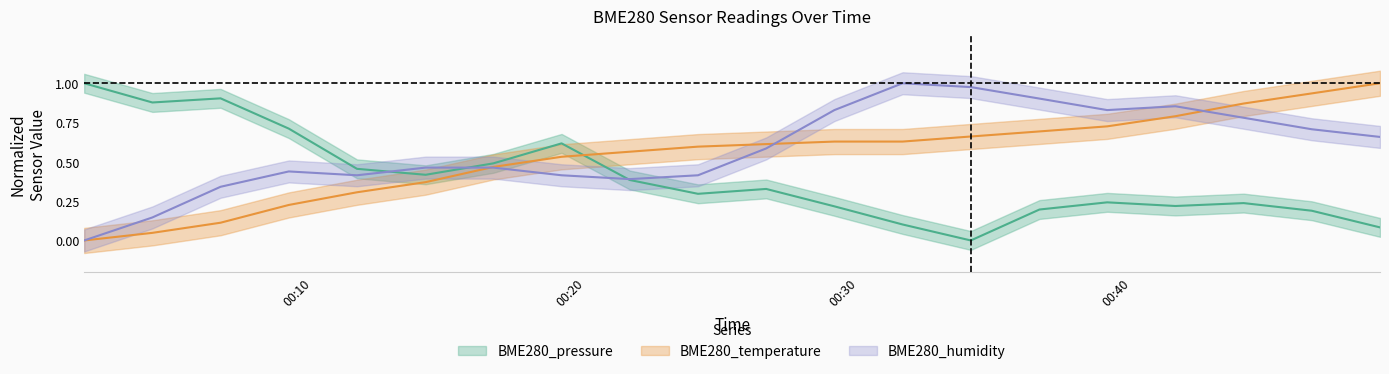

Reading right to left, transcribe all the data shown in this chart.

BME280_pressure: 0.1	0.2	0.2	0.2	0.2	0.2	0.0	0.1	0.2	0.3	0.3	0.4	0.6	0.5	0.4	0.5	0.7	0.9	0.9	1.0
BME280_temperature: 1.0	0.9	0.9	0.8	0.7	0.7	0.7	0.6	0.6	0.6	0.6	0.6	0.5	0.5	0.4	0.3	0.2	0.1	0.0	0.0
BME280_humidity: 0.7	0.7	0.8	0.9	0.8	0.9	1.0	1.0	0.8	0.6	0.4	0.4	0.4	0.5	0.5	0.4	0.4	0.3	0.1	0.0